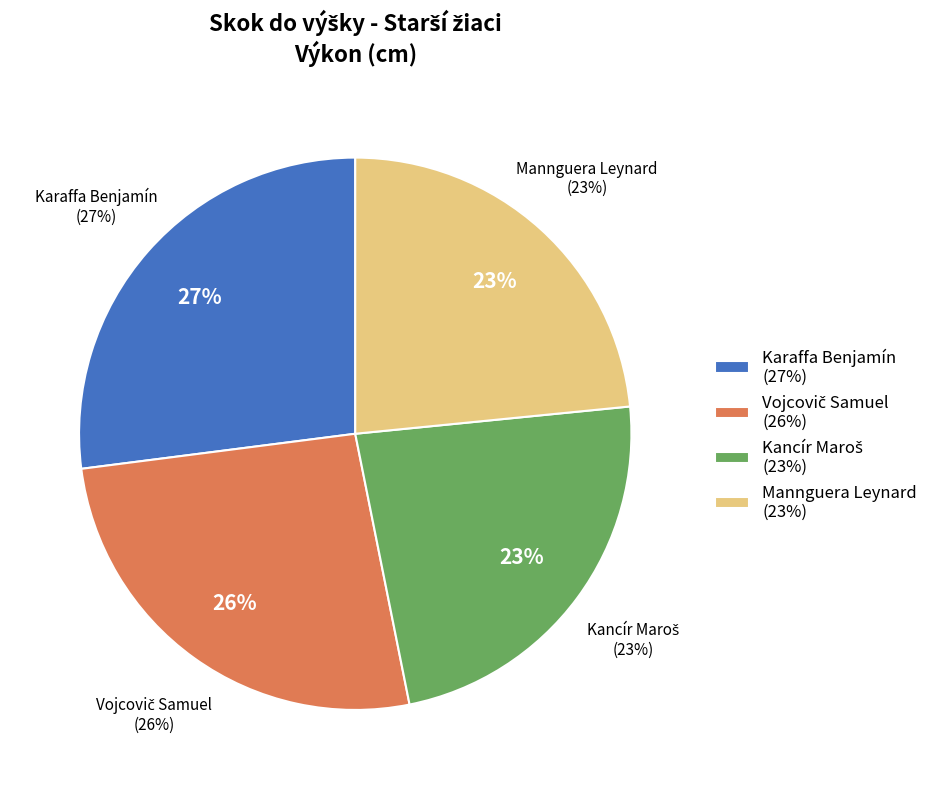

To the nearest percent, what percentage of the pie is Vojcovič Samuel?

26%